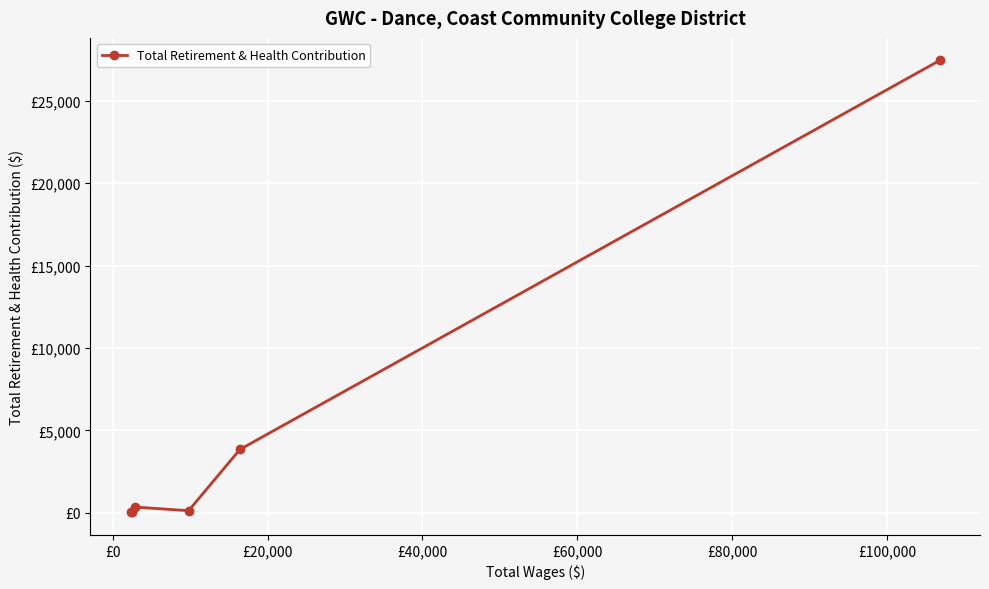

Reading right to left, list all the values displayed in this chart.

27444	3845	127	347	32	30